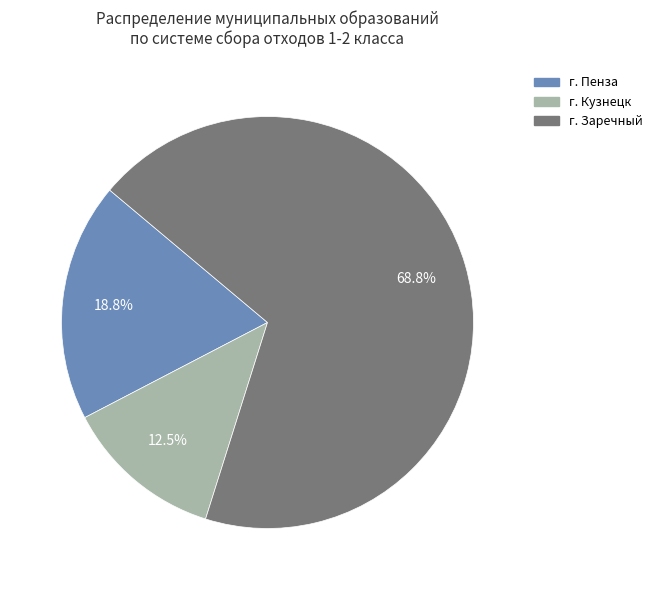

Between г. Кузнецк and г. Пенза, which is larger?

г. Пенза